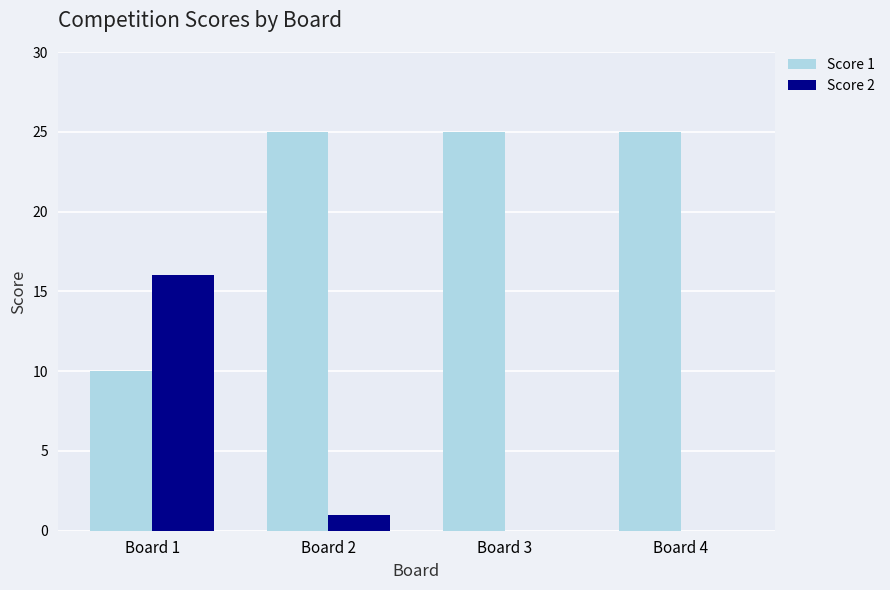

The Score 1 series shows 25 at Board 2. True or false?

True